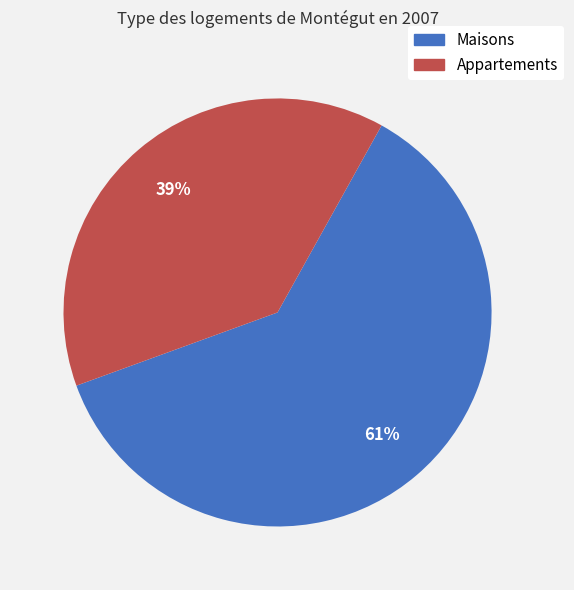

Is there any slice that represents more than half of the pie?

Yes